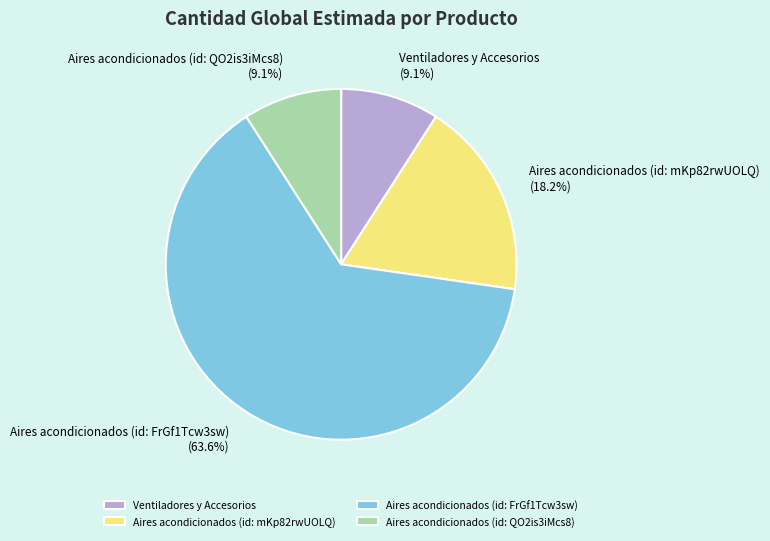

Does any single category account for the majority?

Yes